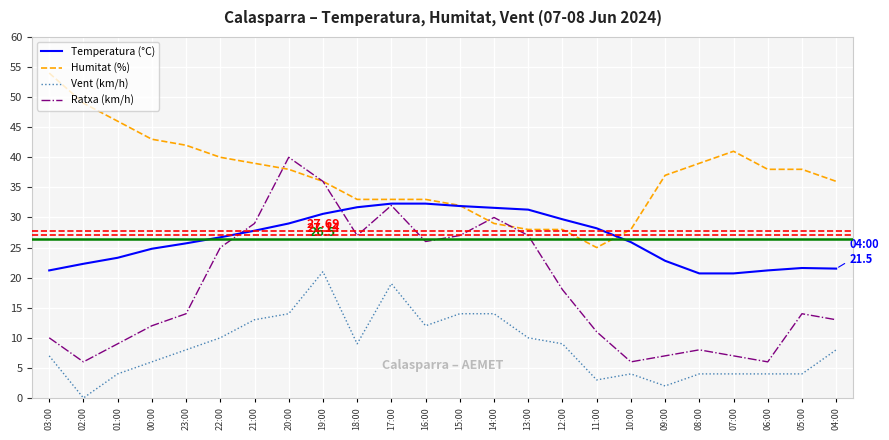

Rank the series by their average value, from lowest to highest.

Vent (km/h), Ratxa (km/h), Temperatura (°C), Humitat (%)